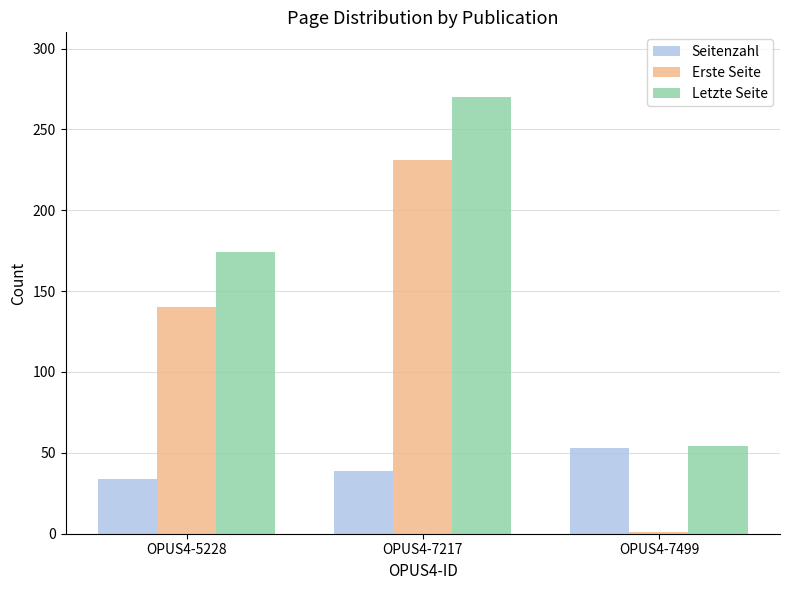

What is the approximate value of Seitenzahl at OPUS4-7499?

53